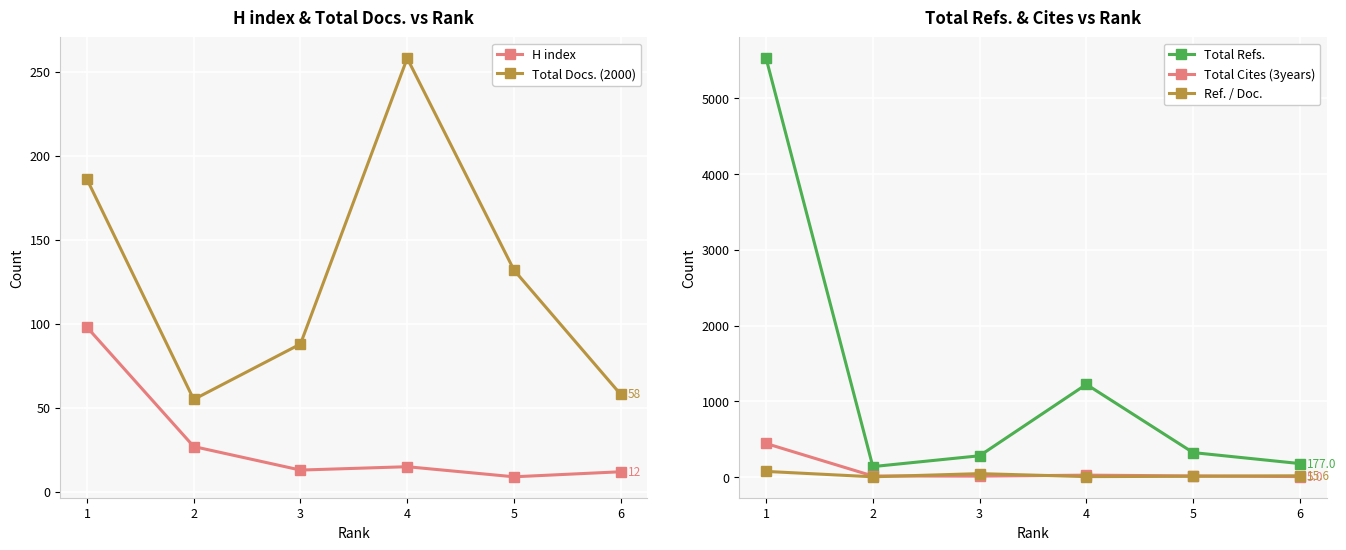

Where does the H index series first go above 15?

1